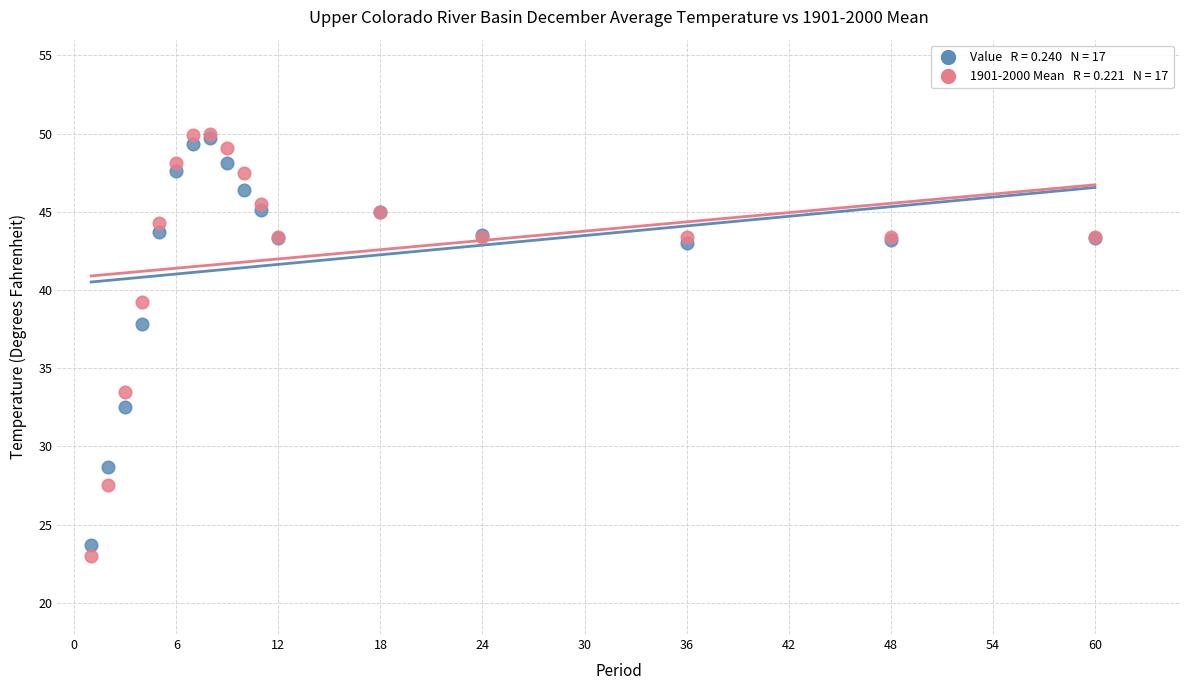

Across all series, what Y value is closest to 36?

37.8